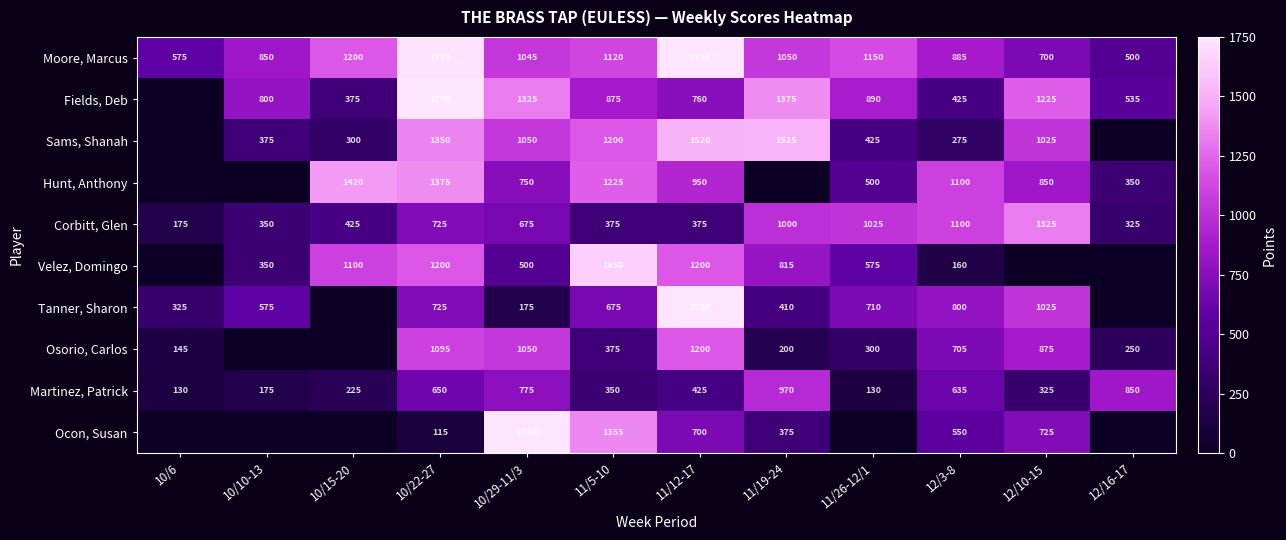

The value of Sams, Shanah at 11/5-10 is 438. True or false?

False